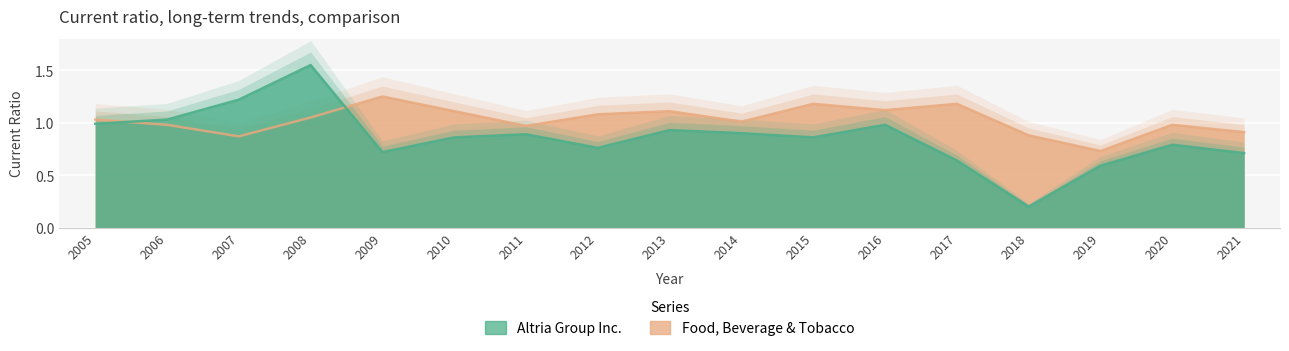

Which series has the largest range (max minus min)?

Altria Group Inc.